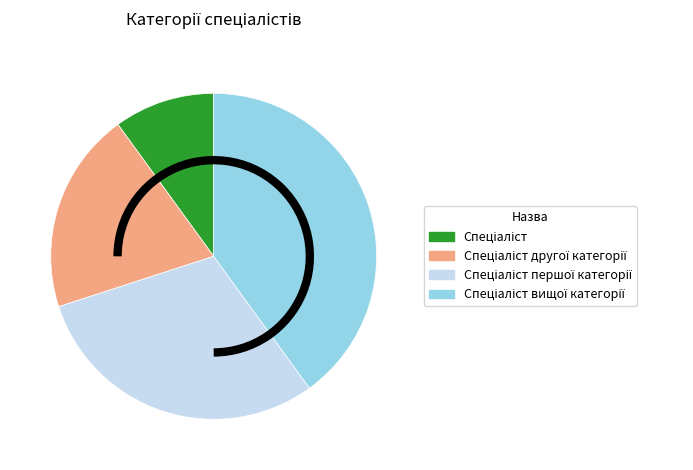

Is there any slice that represents more than half of the pie?

No